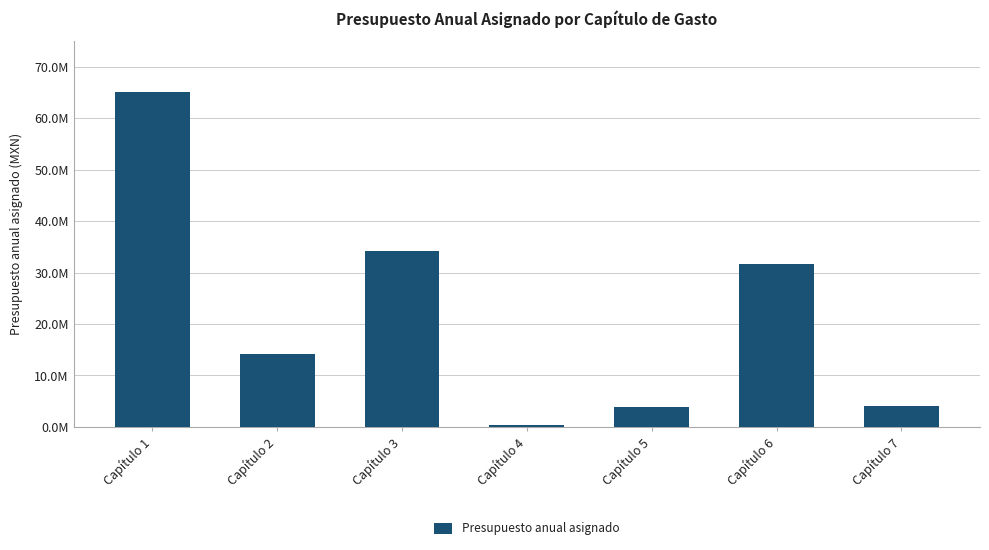

Approximately how many times larger is the value at Capítulo 5 compared to Capítulo 4?

9.5